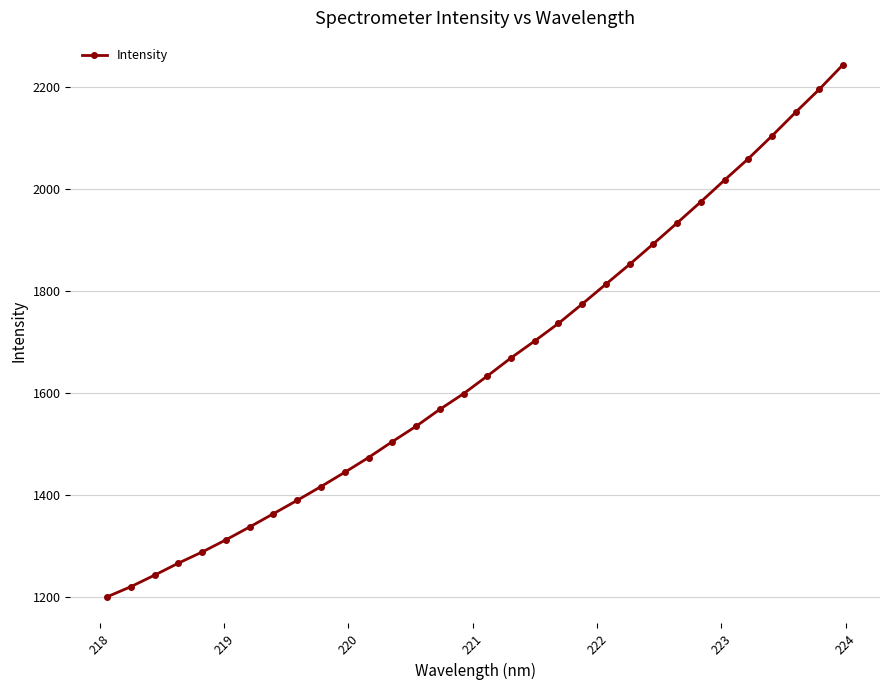

What is the value of the 23rd point from the left?

1852.2